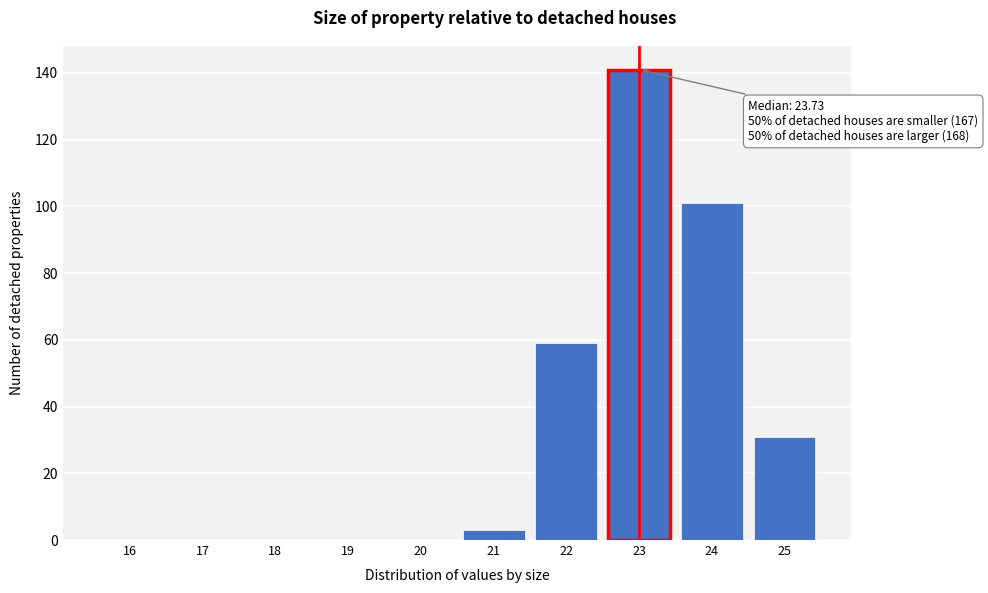

Reading right to left, what are all the values shown in this chart?

25=31	24=101	23=141	22=59	21=3	20=0	19=0	18=0	17=0	16=0